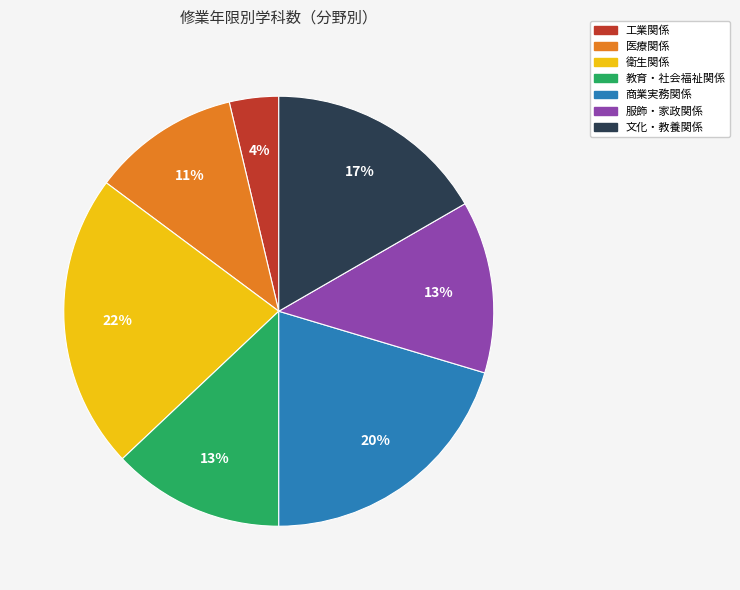

To the nearest percent, what portion does 医療関係 represent?

11%